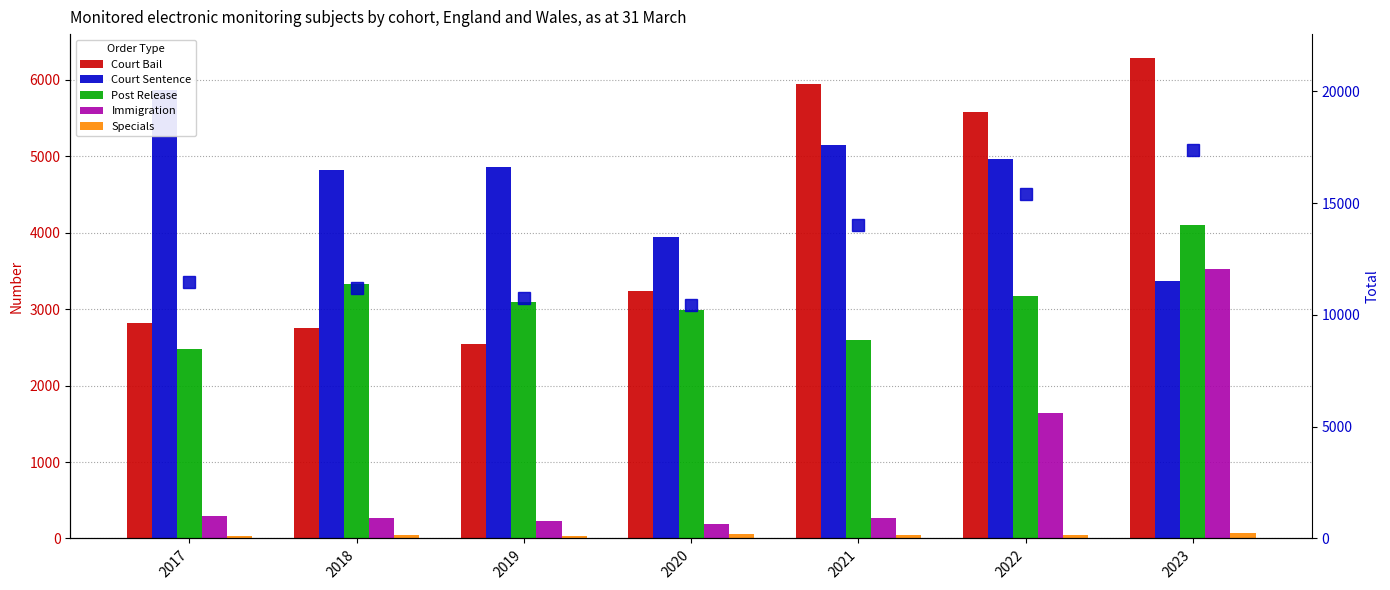

At 2023, list the series in order from largest to smallest.

Total, Court Bail, Post Release, Immigration, Court Sentence, Specials